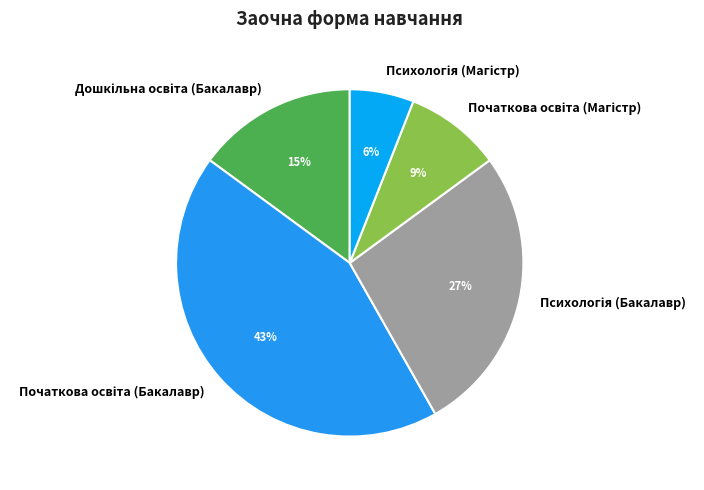

Does any single category account for the majority?

No